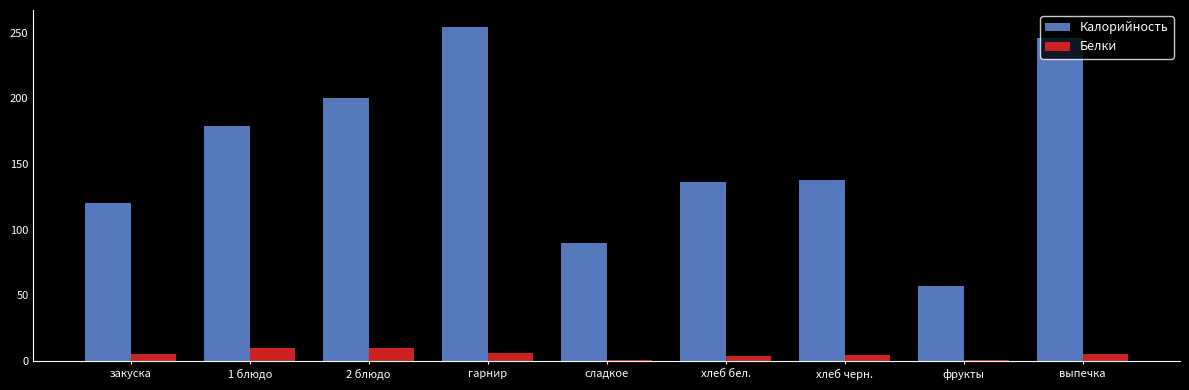

At which label is Калорийность closest to 155?

хлеб черн.